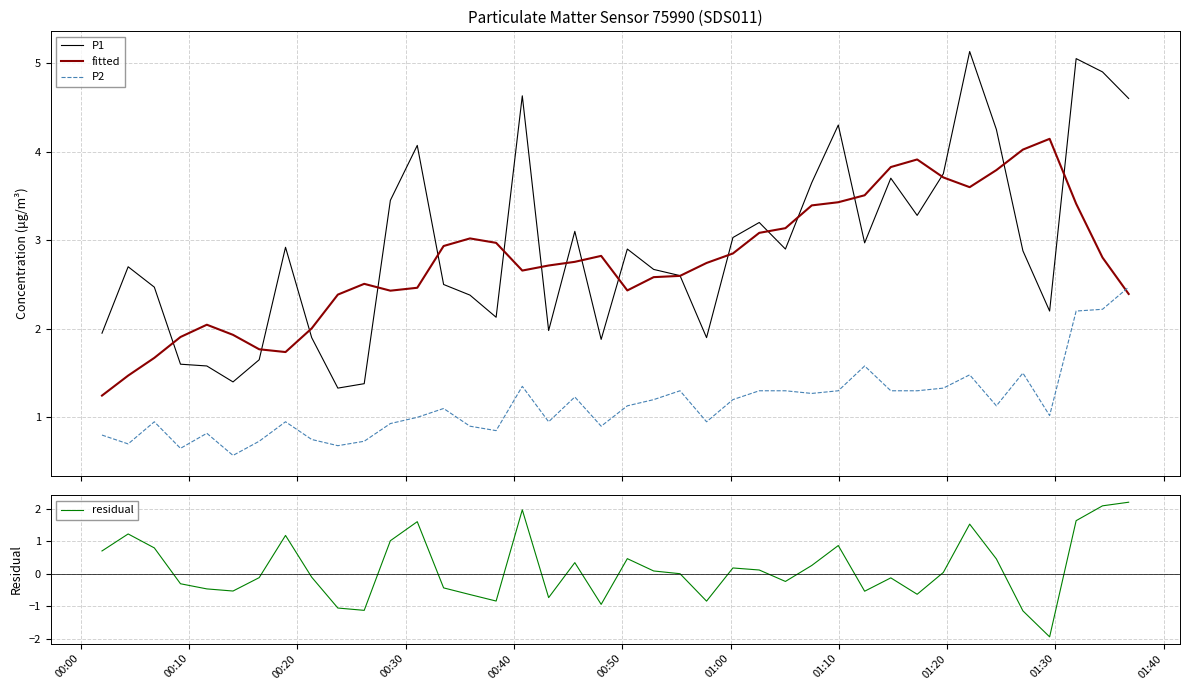

Does the chart display data point markers on the line(s)?

No